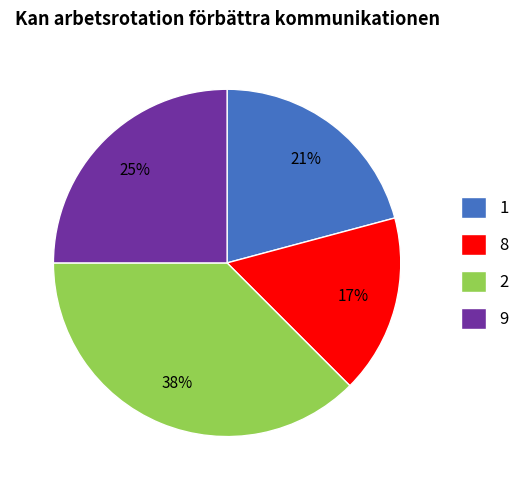

What percentage is the 8 slice, to the nearest percent?

17%